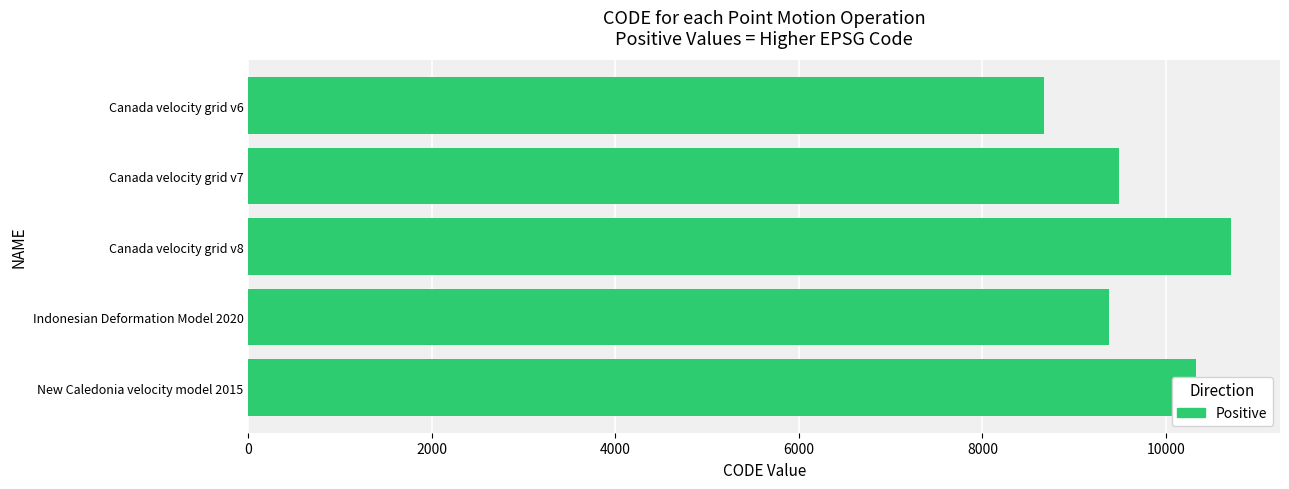

The value at Indonesian Deformation Model 2020 is 2592. True or false?

False